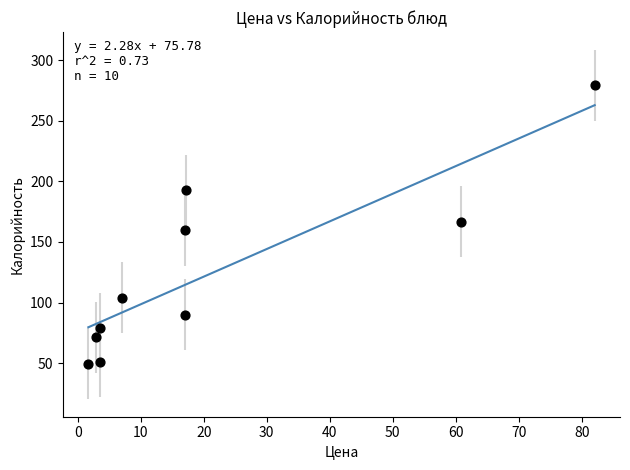

What is the average Y value?

124.3